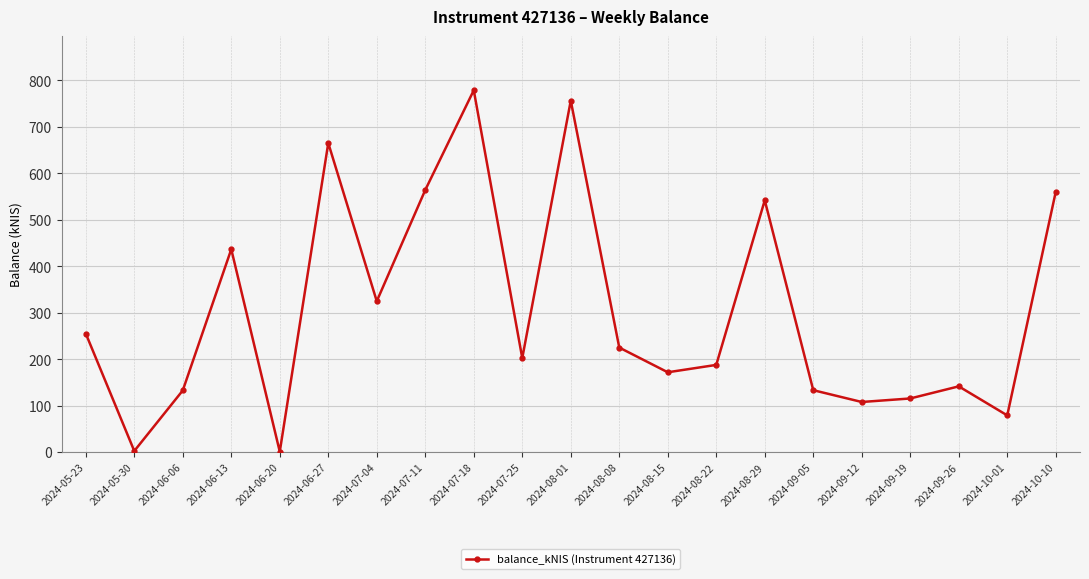

How many data points are less than 202?

10